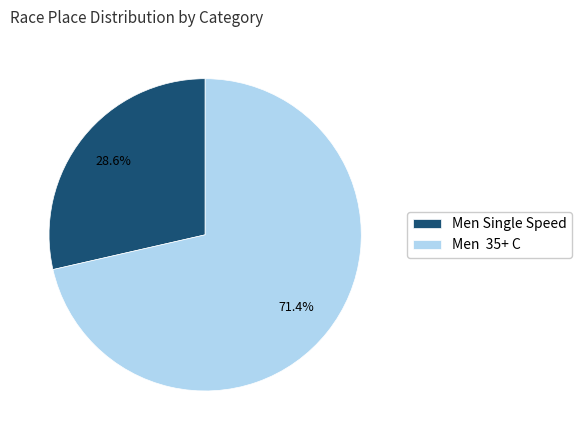

To the nearest percent, what is the average slice percentage?

50%